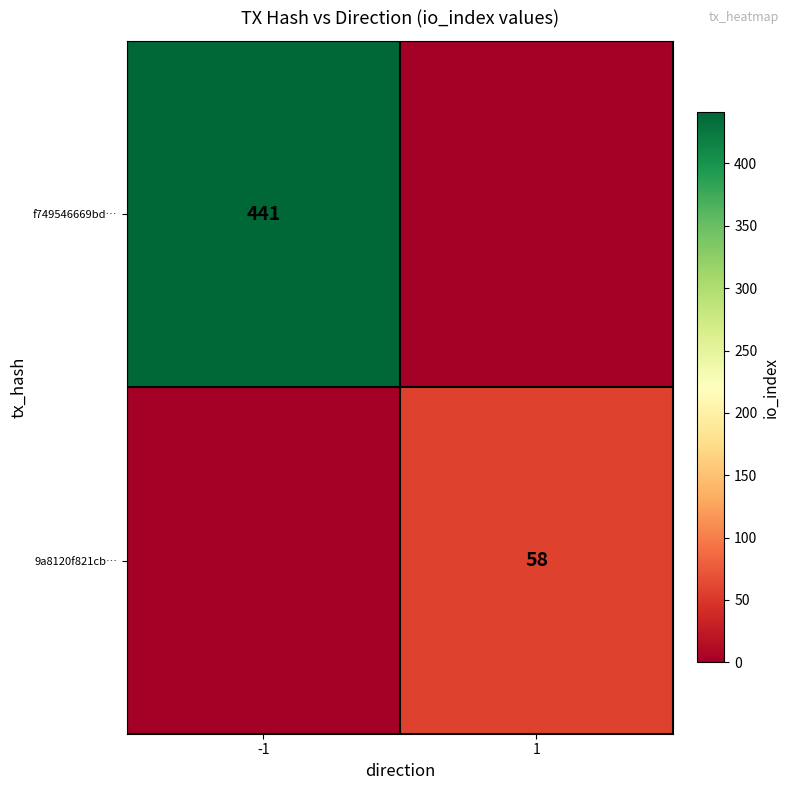

Is the value of f749546669bd… at -1 greater than the value of 9a8120f821cb… at 1?

Yes